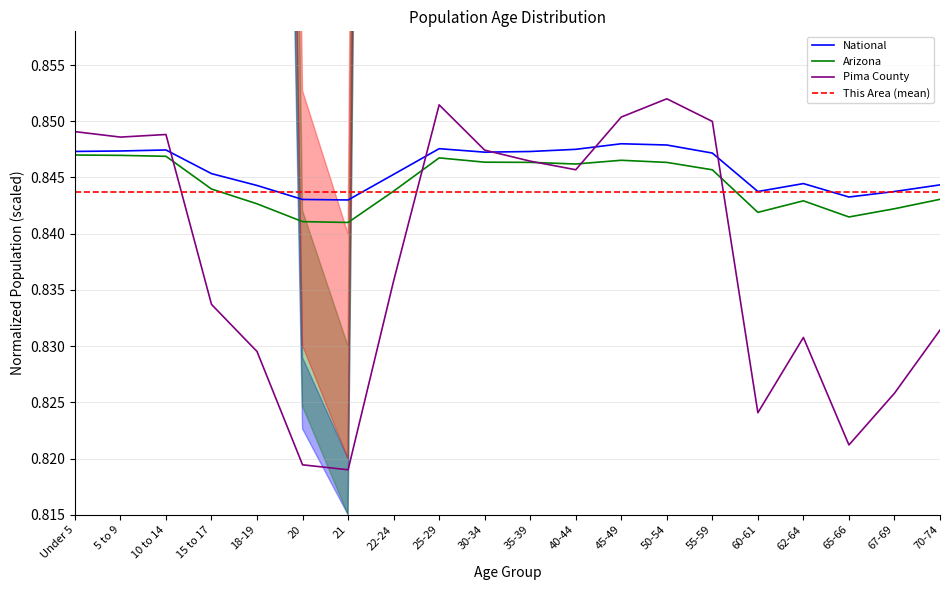

Reading left to right, extract all data points from this chart.

This Area: 0.8	0.8	0.8	0.8	0.8	0.8	0.8	0.8	0.8	0.8	0.8	0.8	0.8	0.8	0.8	0.8	0.8	0.8	0.8	0.8
Pima County: 0.8	0.8	0.8	0.8	0.8	0.8	0.8	0.8	0.9	0.8	0.8	0.8	0.9	0.9	0.8	0.8	0.8	0.8	0.8	0.8
Arizona: 0.8	0.8	0.8	0.8	0.8	0.8	0.8	0.8	0.8	0.8	0.8	0.8	0.8	0.8	0.8	0.8	0.8	0.8	0.8	0.8